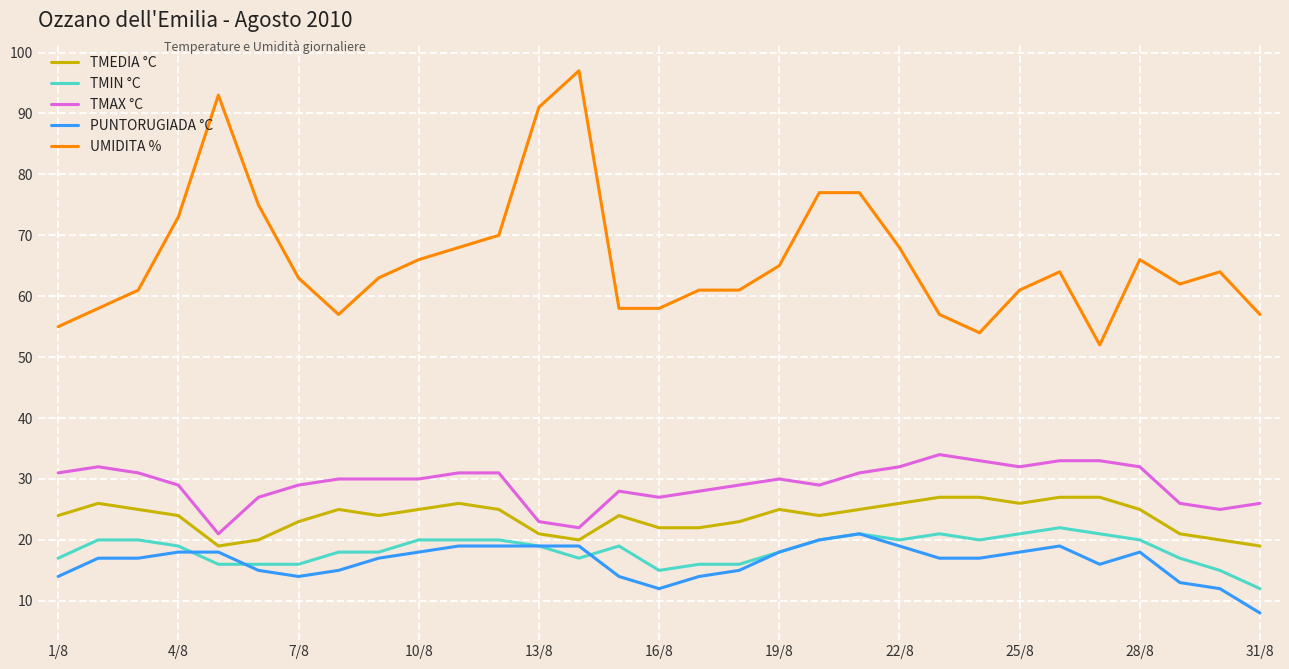

What is the maximum value for TMIN °C?

22